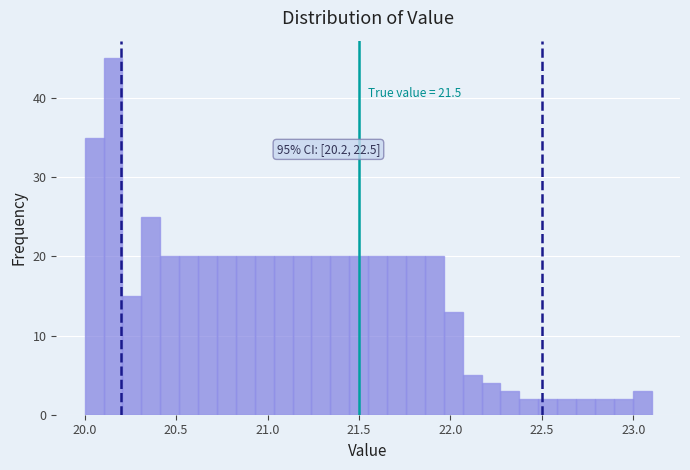

Around what value on the x-axis is the tallest bar? Give the approximate position of its centre, as read against the axis.

20.15